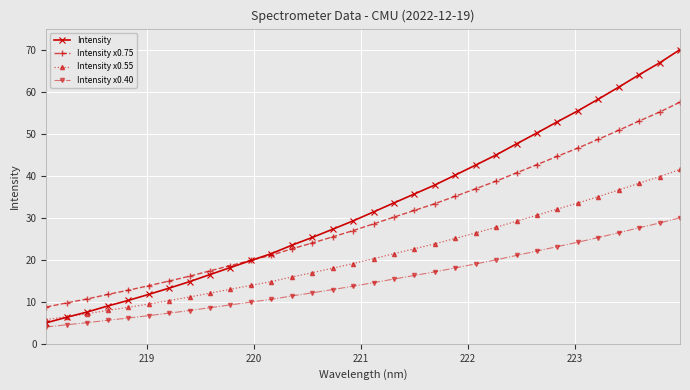

True or false: Intensity x0.55 has more than 2 points higher than both neighbors.

False